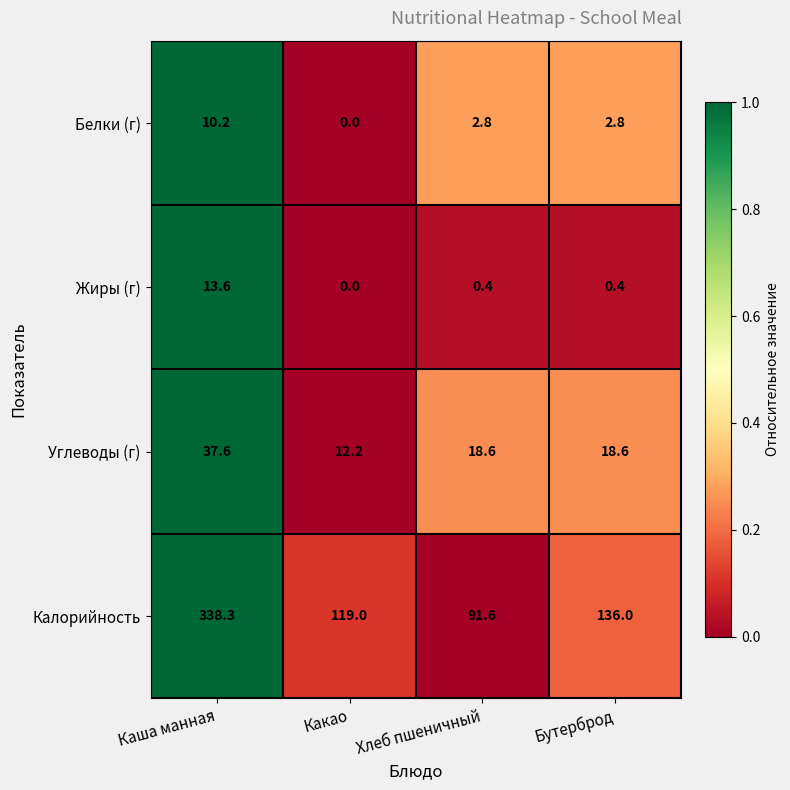

Between Какао and Хлеб пшеничный, which series saw the biggest shift?

Калорийность